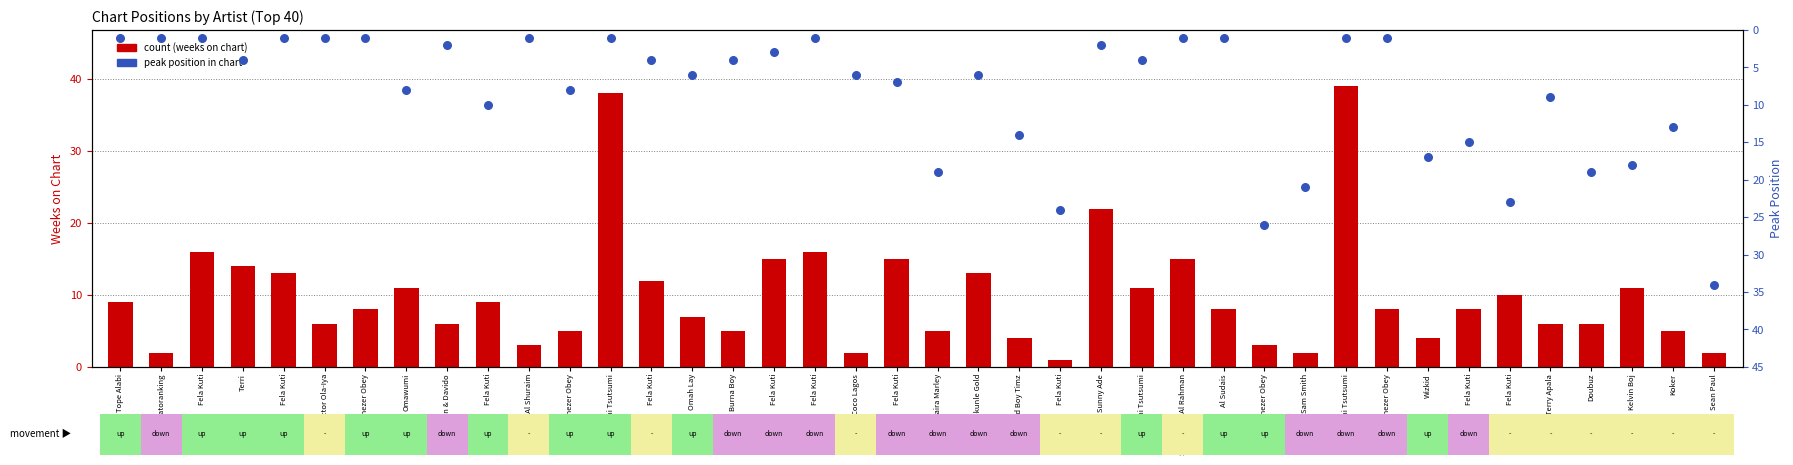

What is the total value across all series at Al Sudais & Al Shuraim?

4